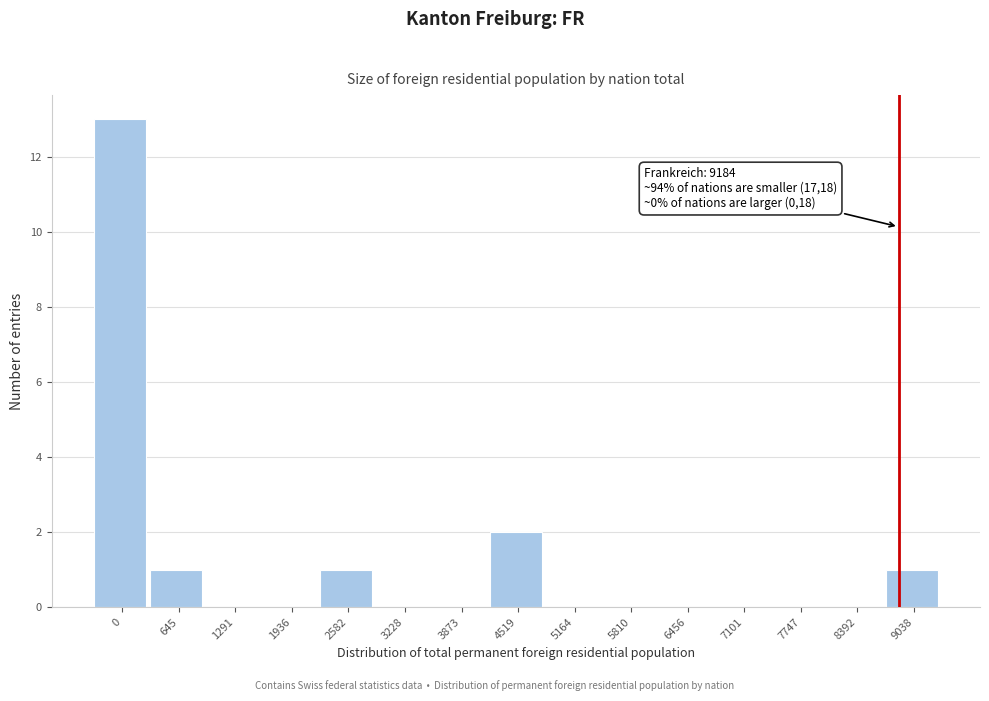

Reading right to left, transcribe all the data shown in this chart.

9038=1	8392=0	7747=0	7101=0	6456=0	5810=0	5164=0	4519=2	3873=0	3228=0	2582=1	1936=0	1291=0	645=1	0=13